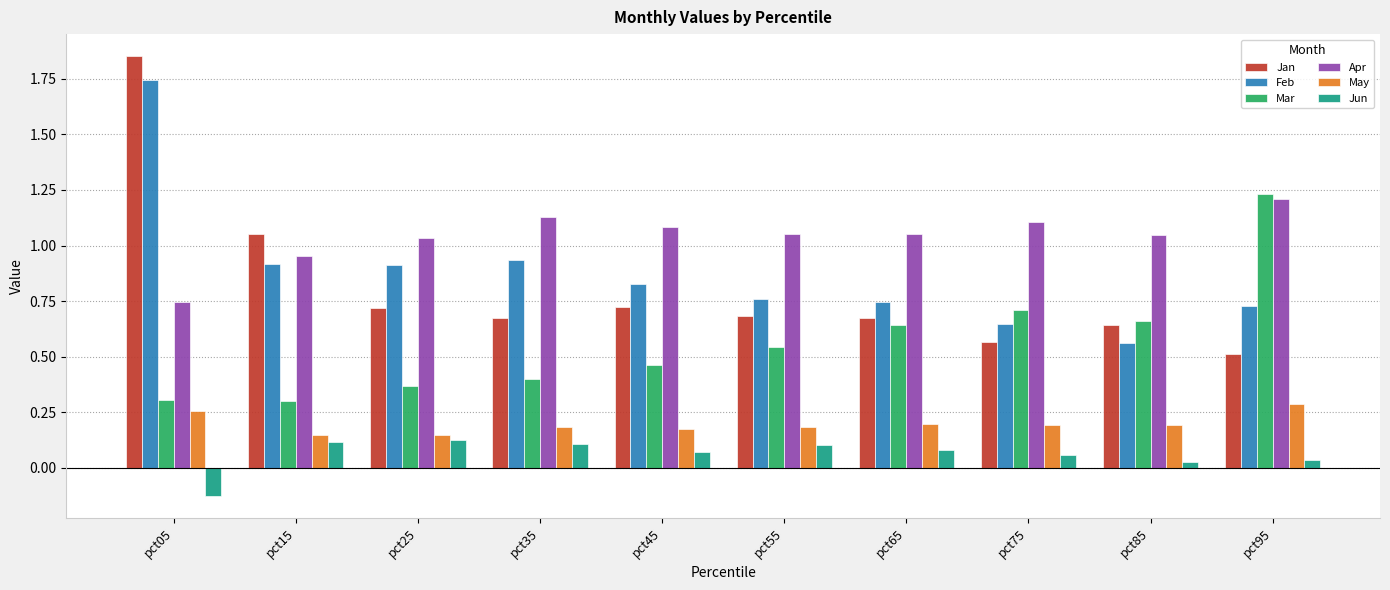

True or false: Feb has a value of 0.9 at pct75.

False